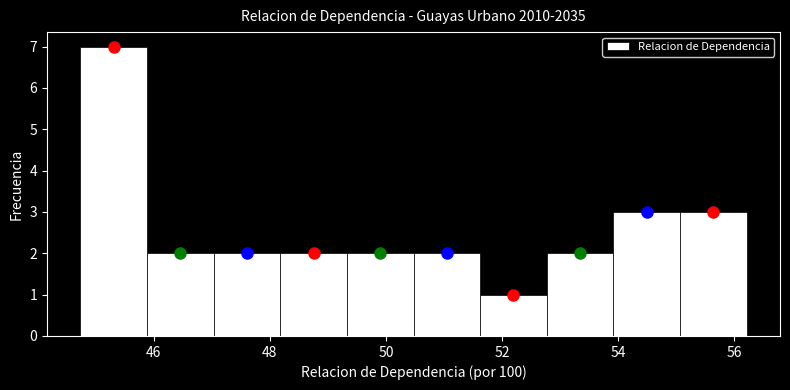

Reading left to right, transcribe this chart: for each bar, give the range it covers on the x-axis and its height. Neither the bar edges nor the heights are printed on the chart, so give them approximately, as read against the axes.

44.8 to 45.8: 7
45.8 to 47.0: 2
47.0 to 48.2: 2
48.2 to 49.4: 2
49.4 to 50.4: 2
50.4 to 51.6: 2
51.6 to 52.8: 1
52.8 to 54.0: 2
54.0 to 55.0: 3
55.0 to 56.2: 3